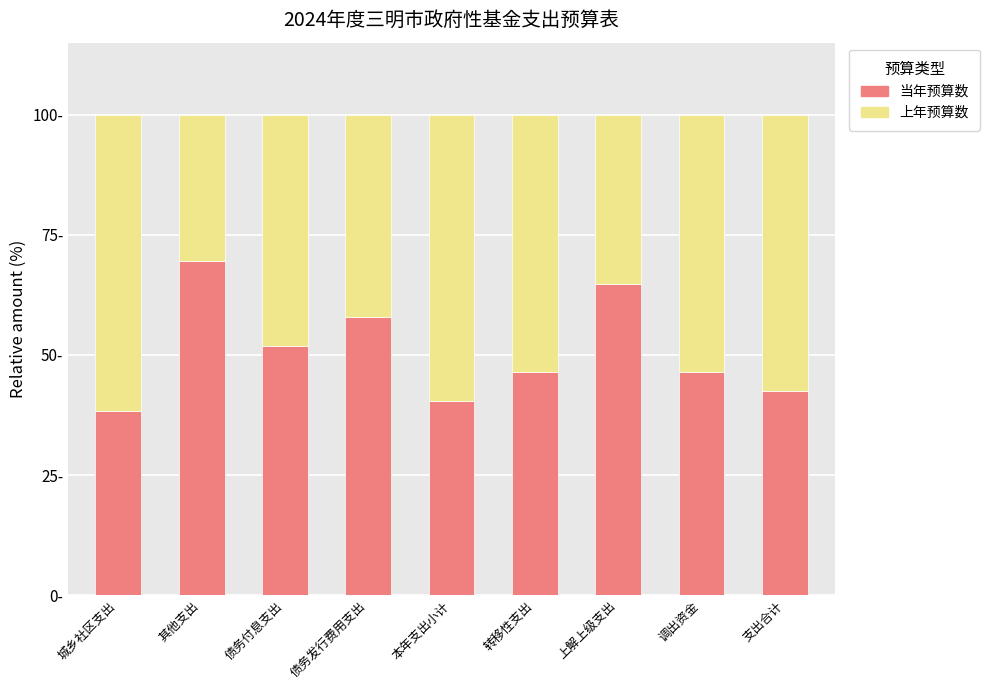

Which series has the largest total across all categories?

当年预算数